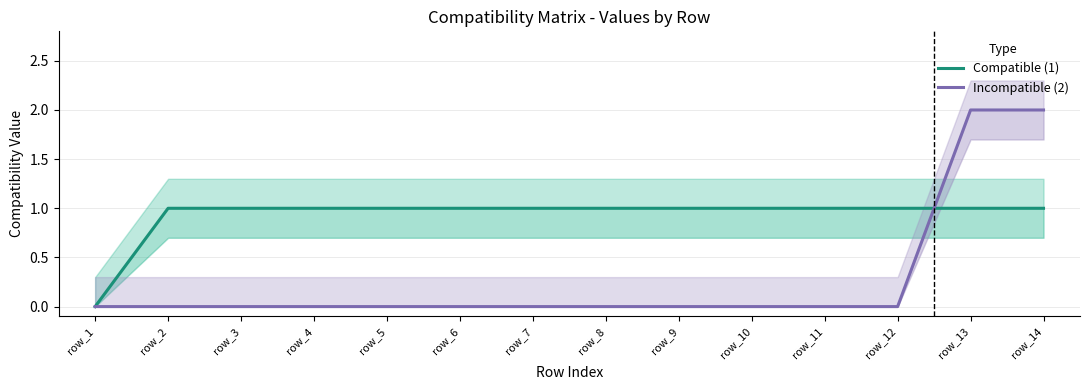

Reading left to right, what are all the values shown in this chart?

Compatible (1): 0	1	1	1	1	1	1	1	1	1	1	1	1	1
Incompatible (2): 0	0	0	0	0	0	0	0	0	0	0	0	2	2